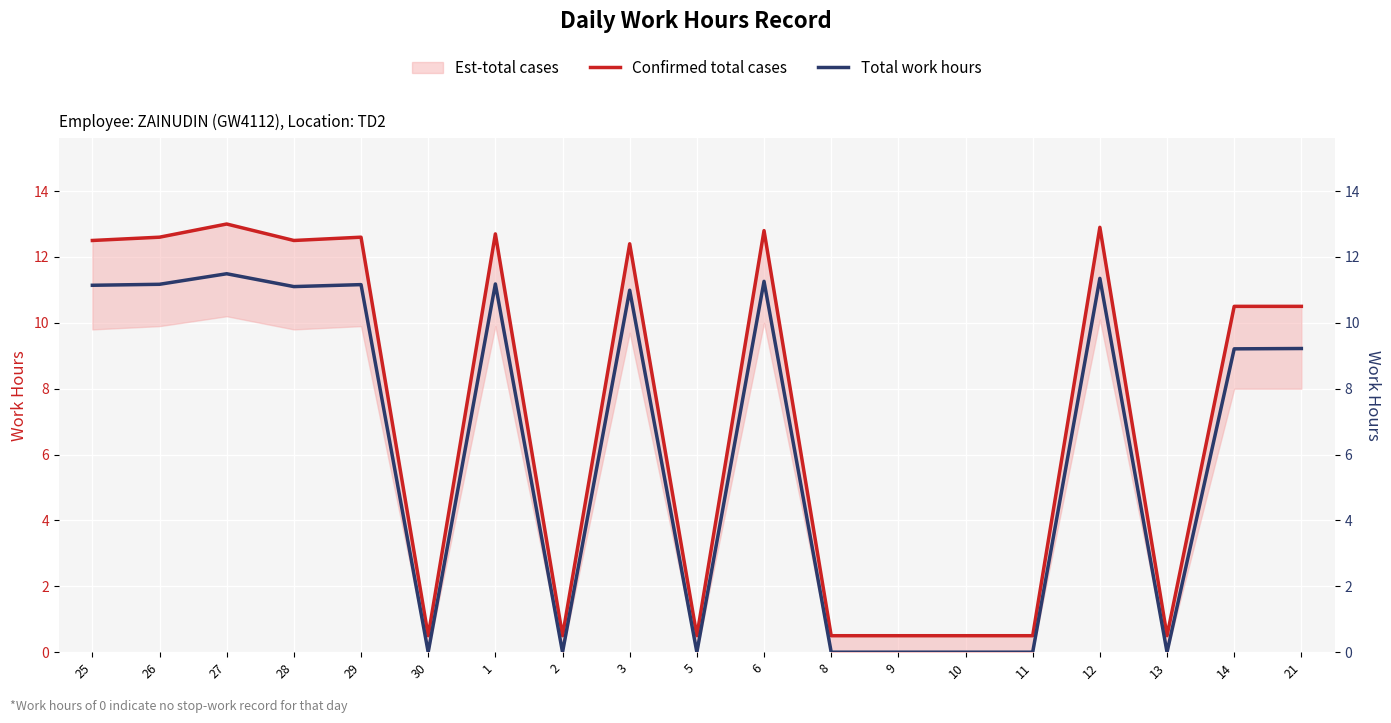

Which series has the largest total across all categories?

Confirmed total cases